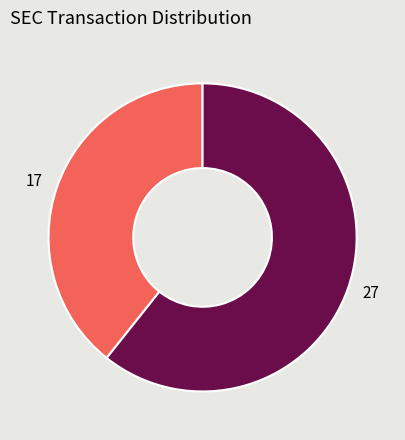

How many segments does this pie chart have?

2